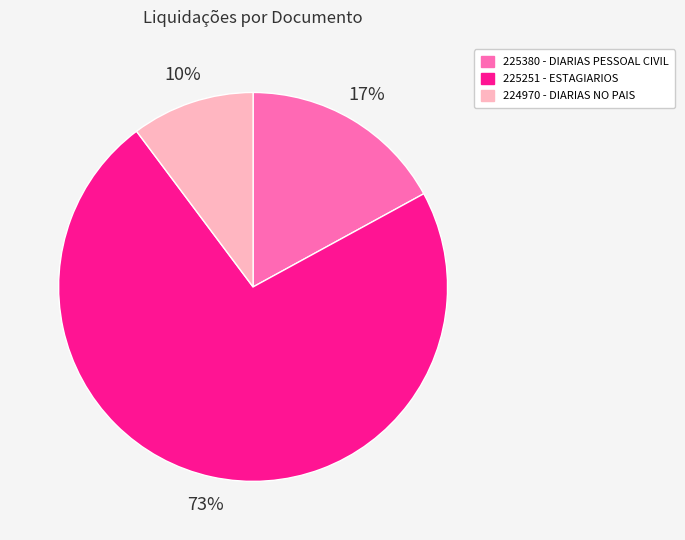

How many segments does this pie chart have?

3